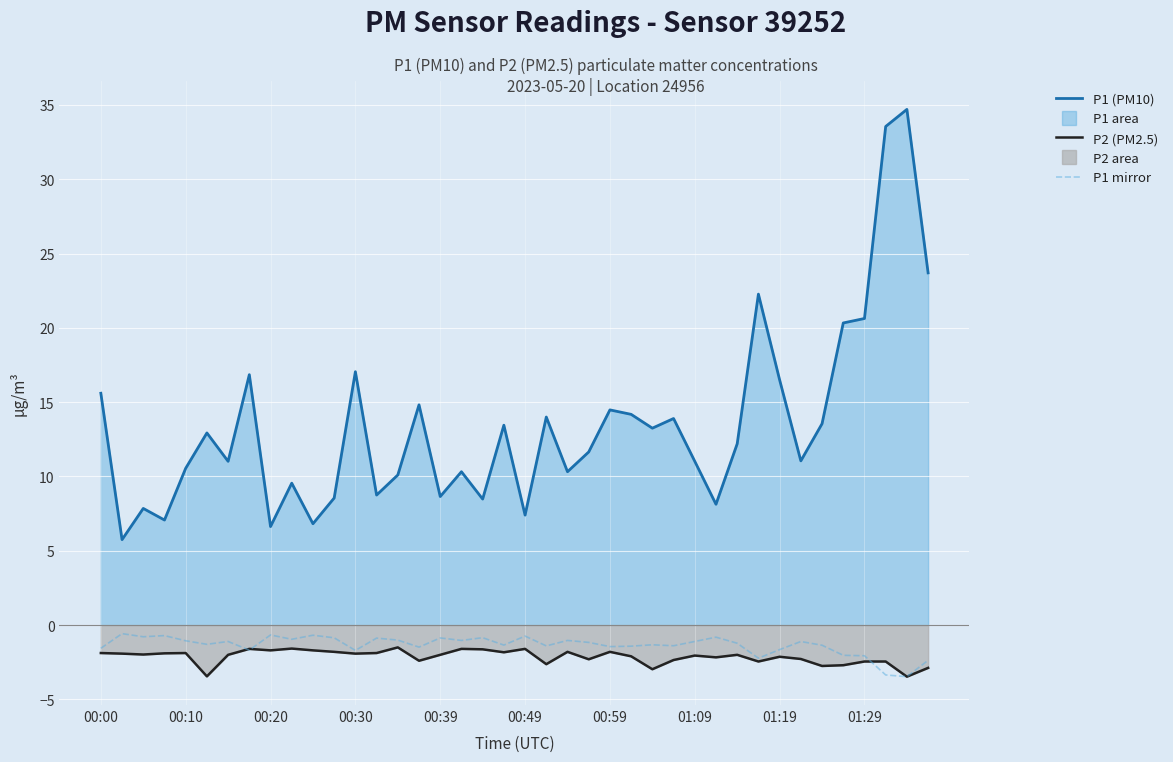

What is the sum of all P2 (PM2.5) line values?

-85.5